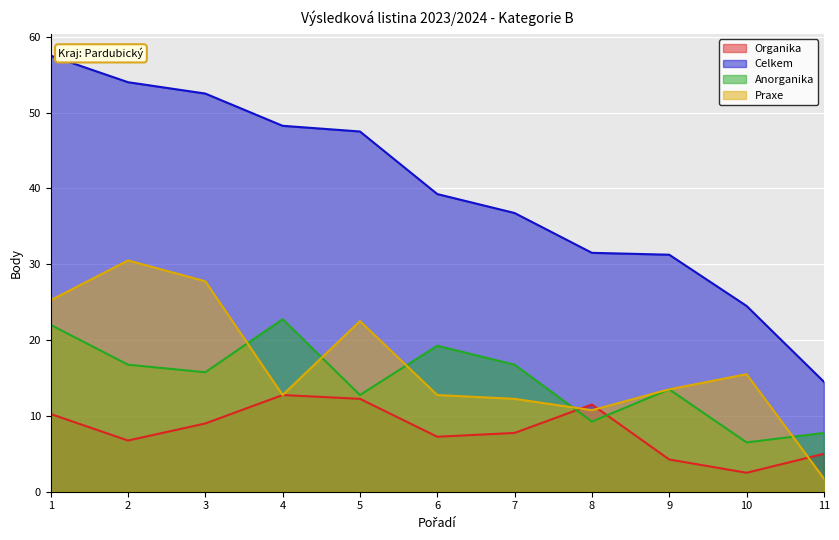

What is the value of the Celkem point at the 6th from the left?

39.2